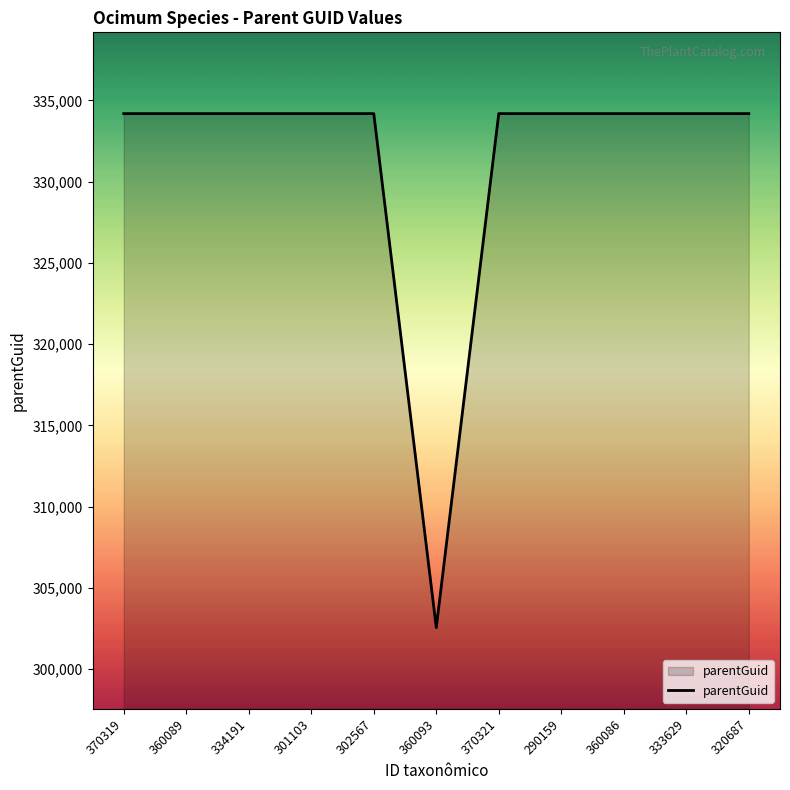

What is the greatest value displayed?

334185